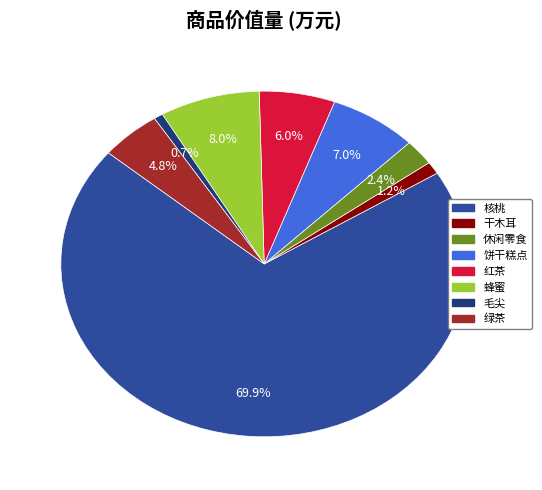

Do 毛尖 and 绿茶 together represent more than half of the pie?

No